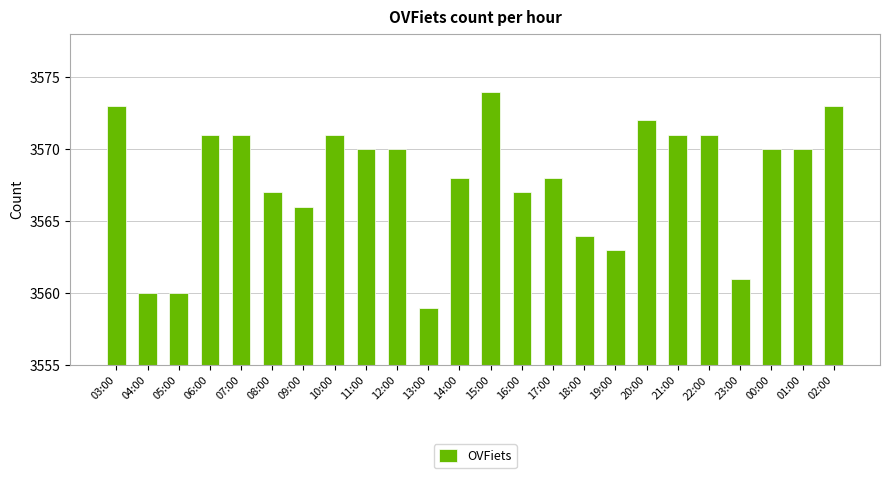

At which label does the data first exceed 3570?

03:00